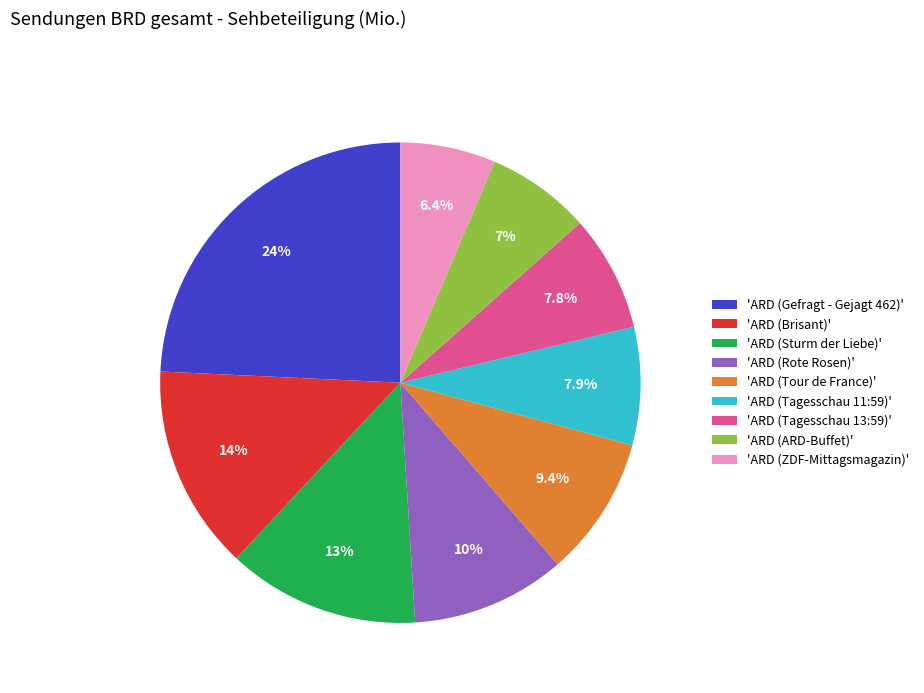

Is there a majority slice in this chart?

No